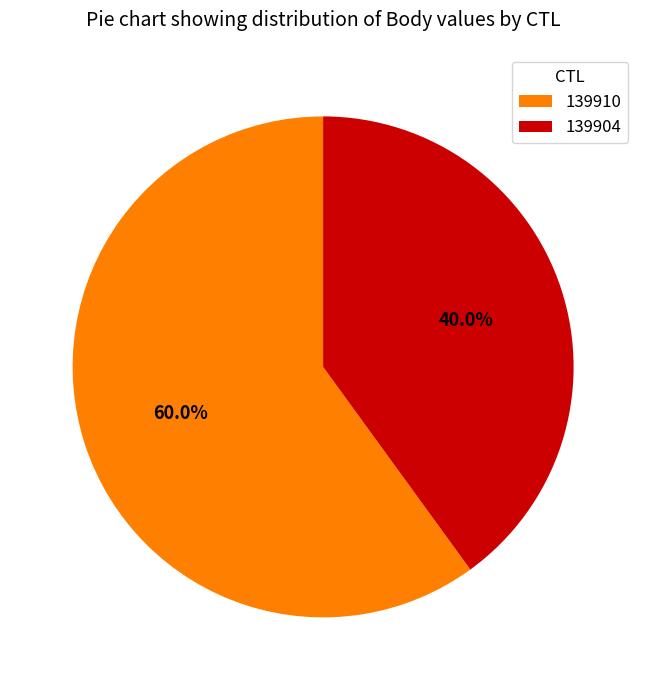

To the nearest percent, what is the combined percentage of 139910 and 139904?

100%